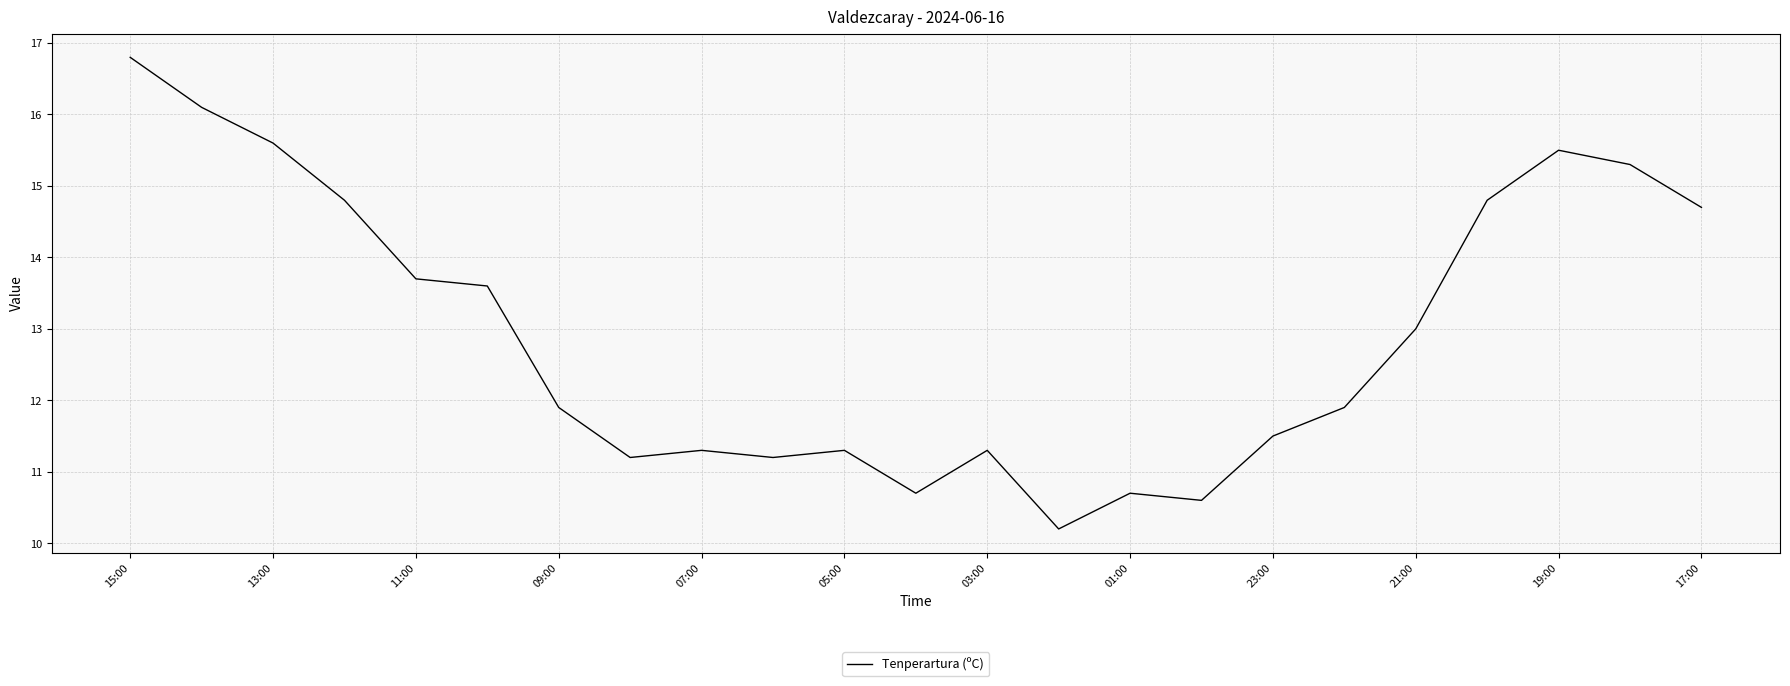

What is the difference between the maximum and minimum values?

6.6